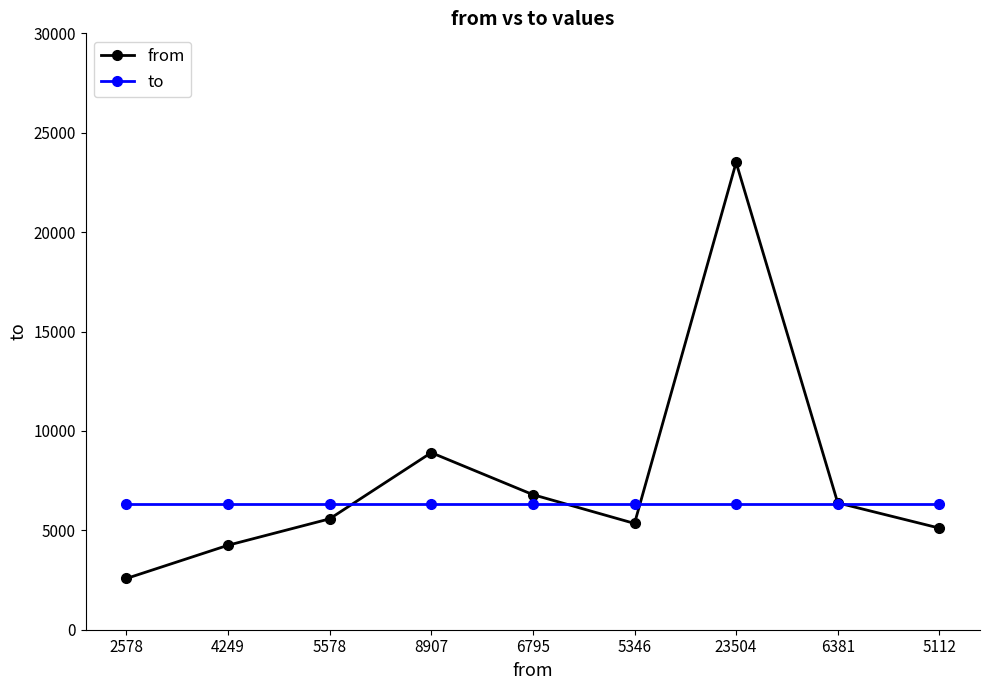

What value does the to series have at 6381?

6302